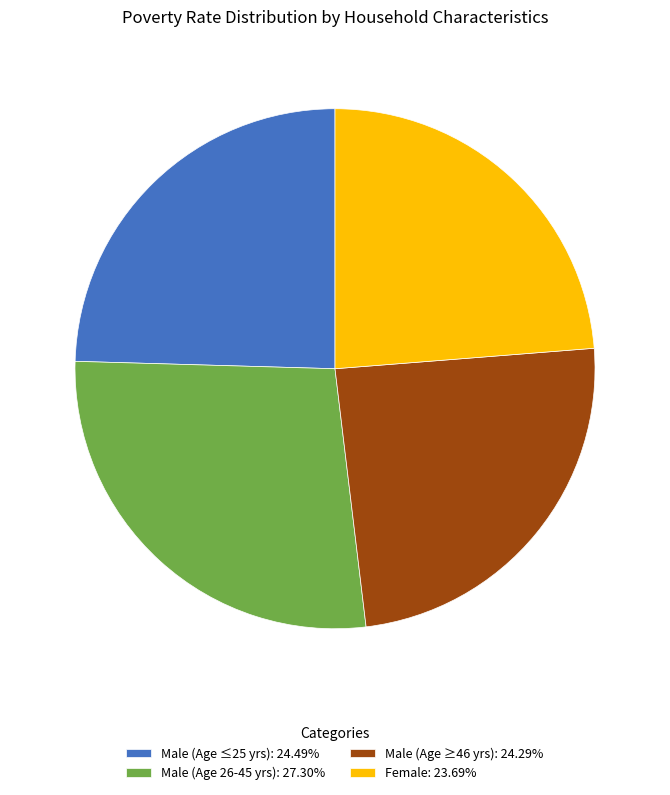

Combined, do Female: 23.69% and Male (Age ≤25 yrs): 24.49% account for over 50%?

No